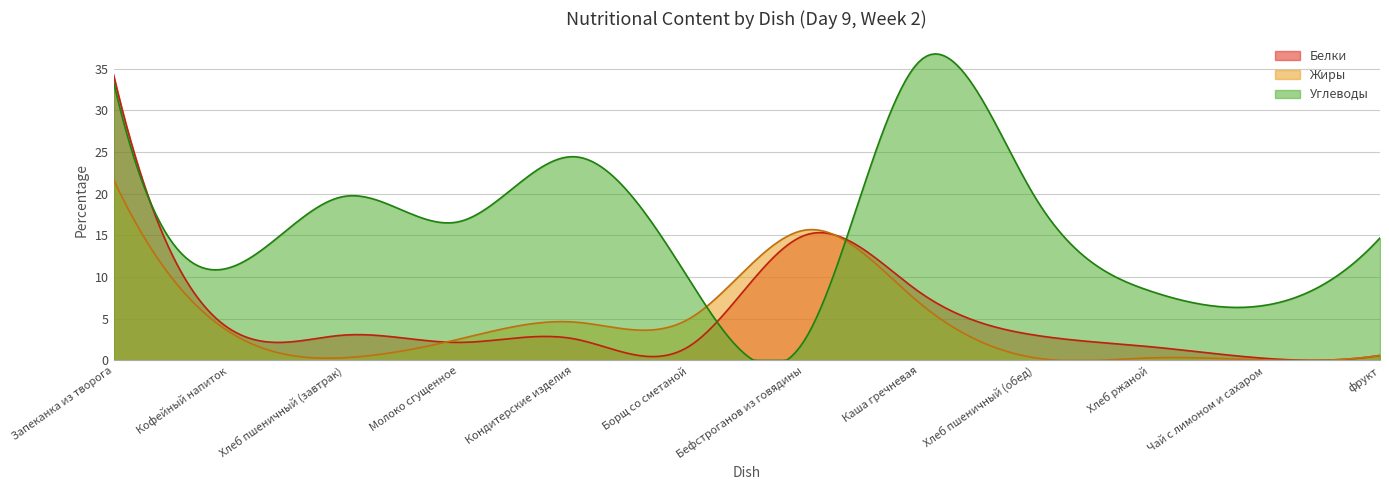

Which series has the widest spread of values?

Углеводы